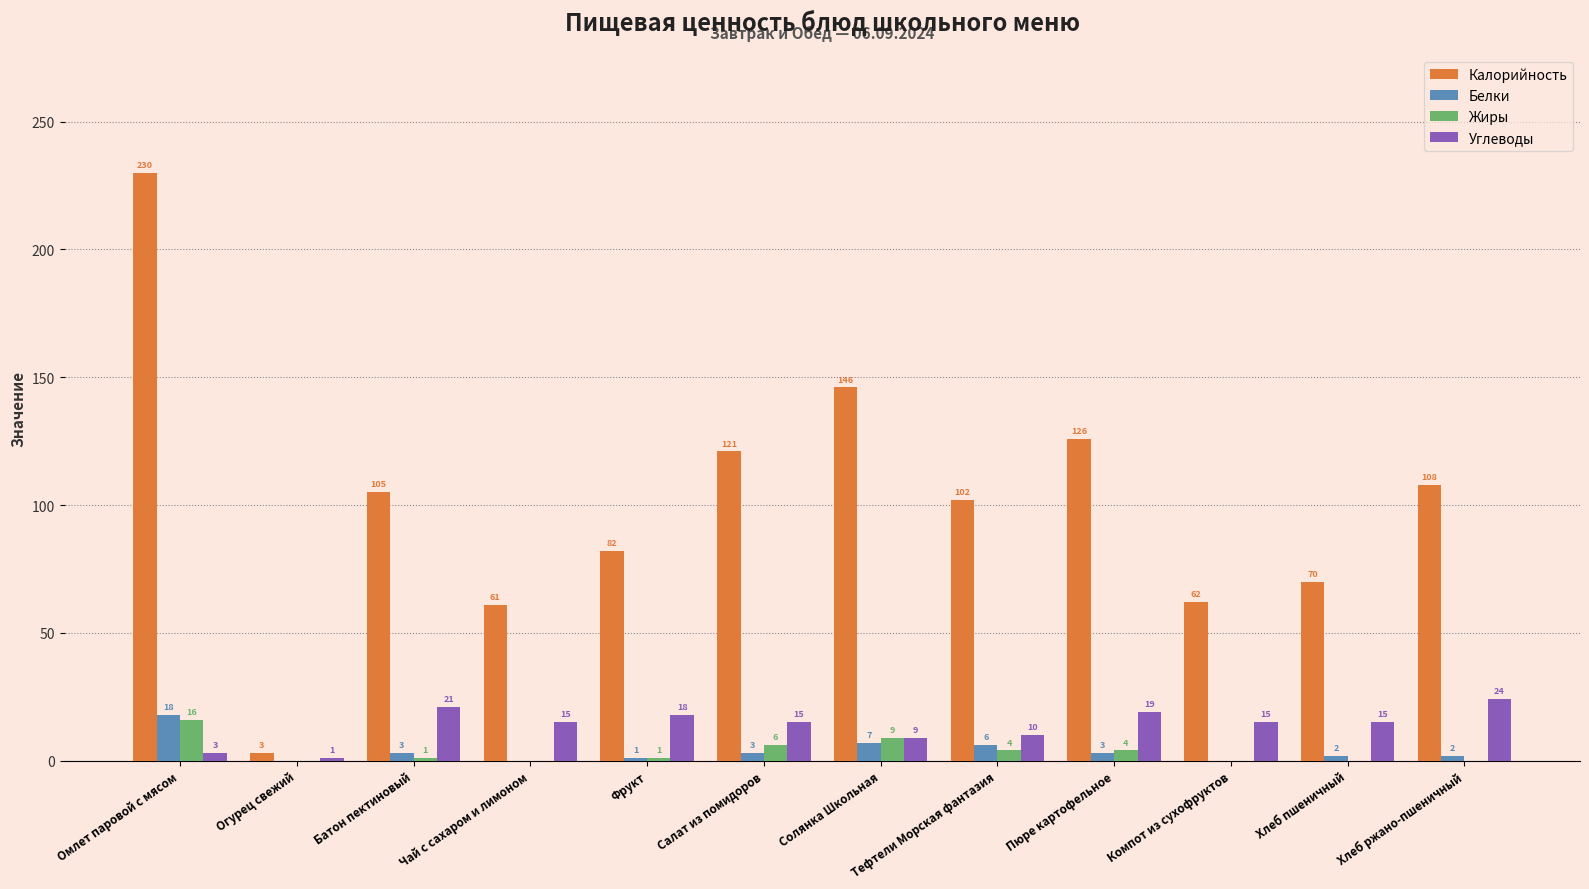

What is the sum of all Жиры values?

41